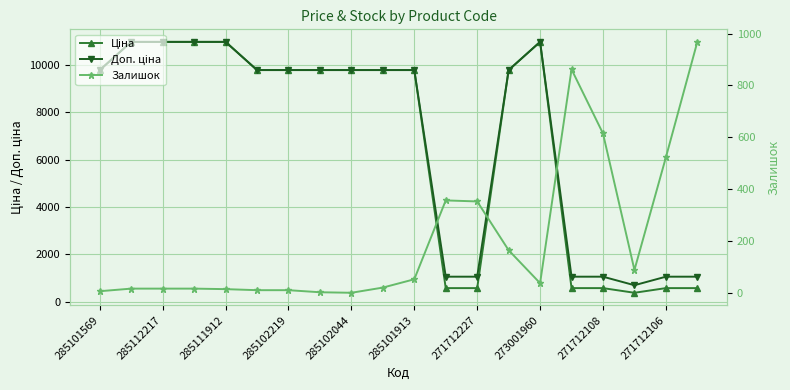

At how many categories does at least one series exceed 9016?

13